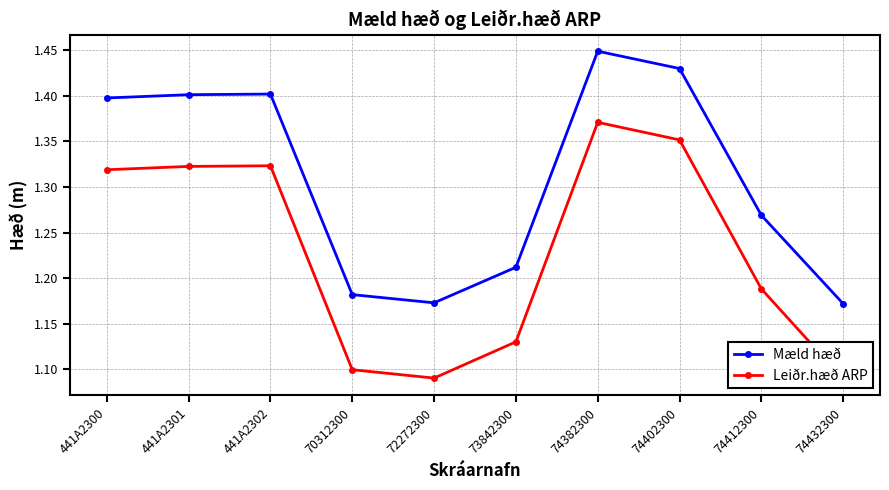

At which category does Leiðr.hæð ARP reach its first local valley?

72272300